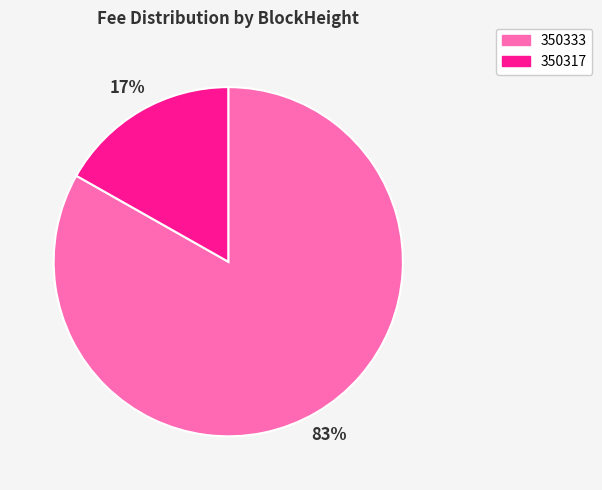

To the nearest percent, what is the difference between the 350333 and 350317 slice percentages?

66%